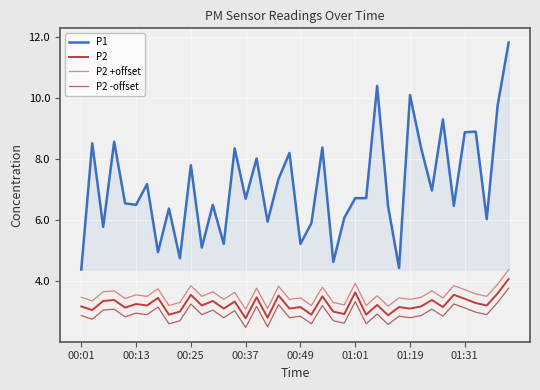

True or false: P2 and P2 -offset cross at least once.

False